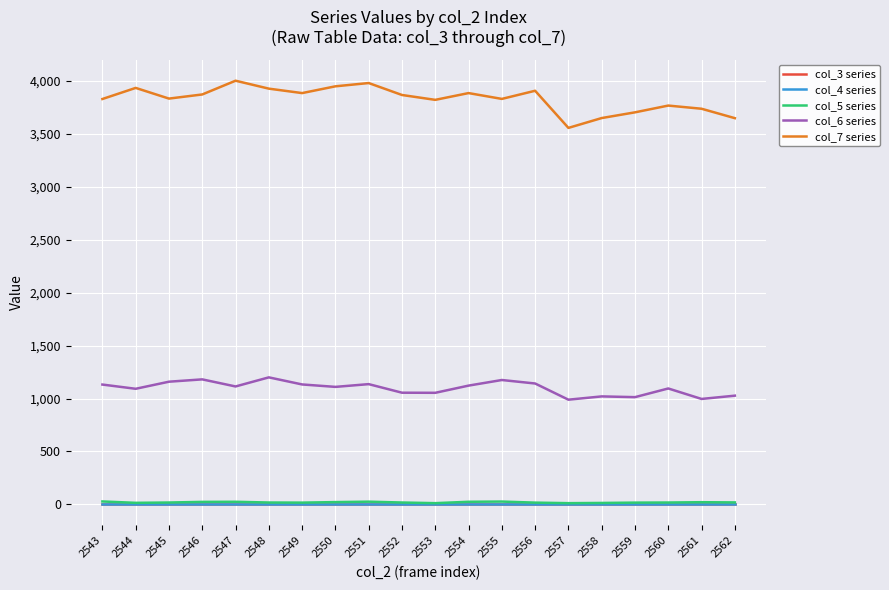

Which category has the lowest value across all series?

2543